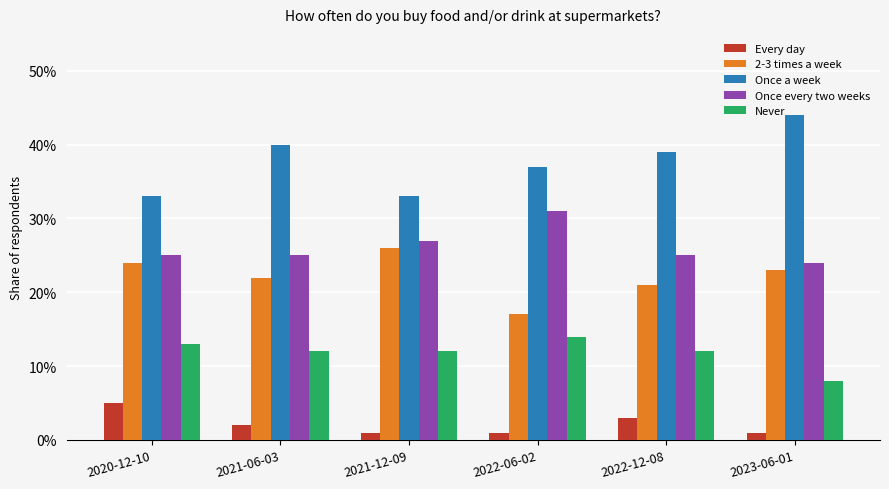

Does the chart contain any negative values?

No